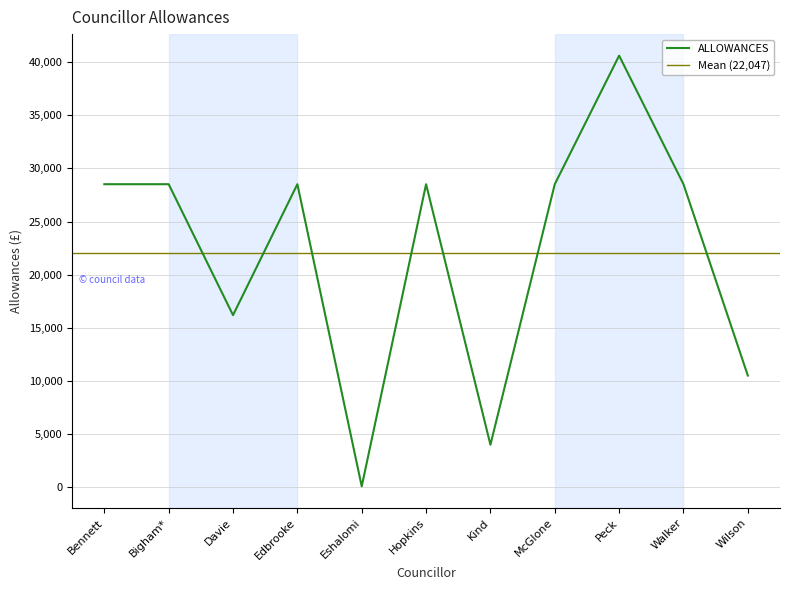

What is the difference between the values at Edbrooke and Peck?

12099.0